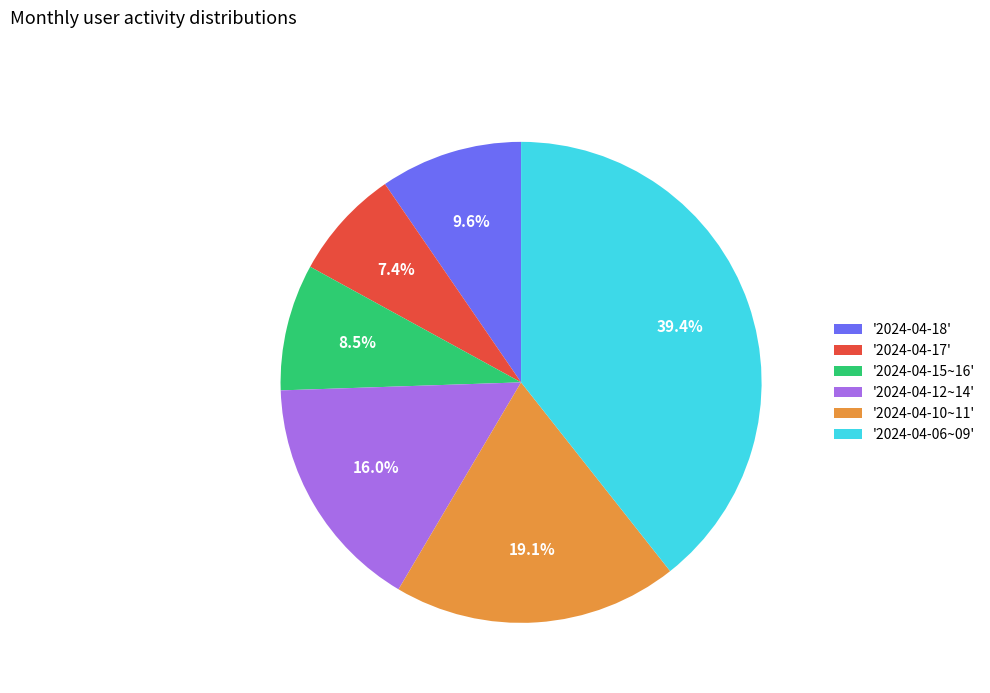

Does any single category account for the majority?

No